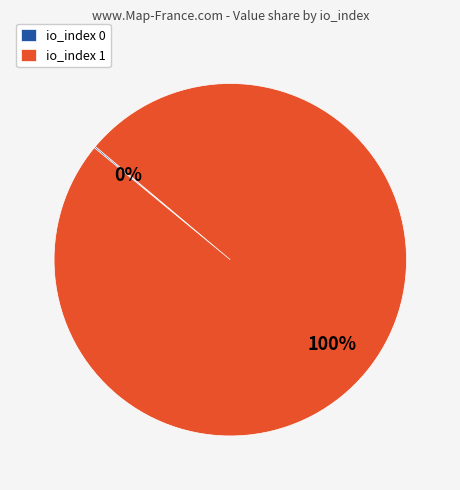

To the nearest percent, what is the average slice percentage?

50%